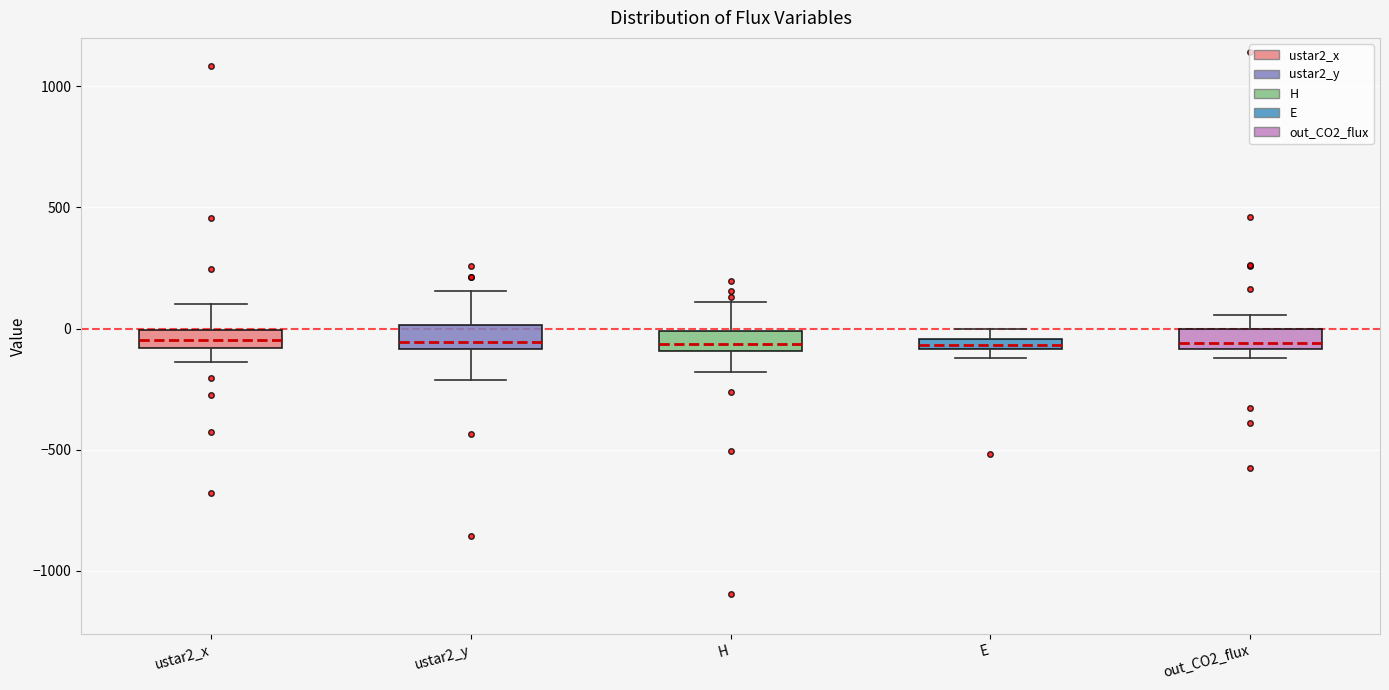

Where is the lower edge of the box for ustar2_y on the y-axis? The values are not printed on the chart, so give them approximately, as read against the axis.

-100